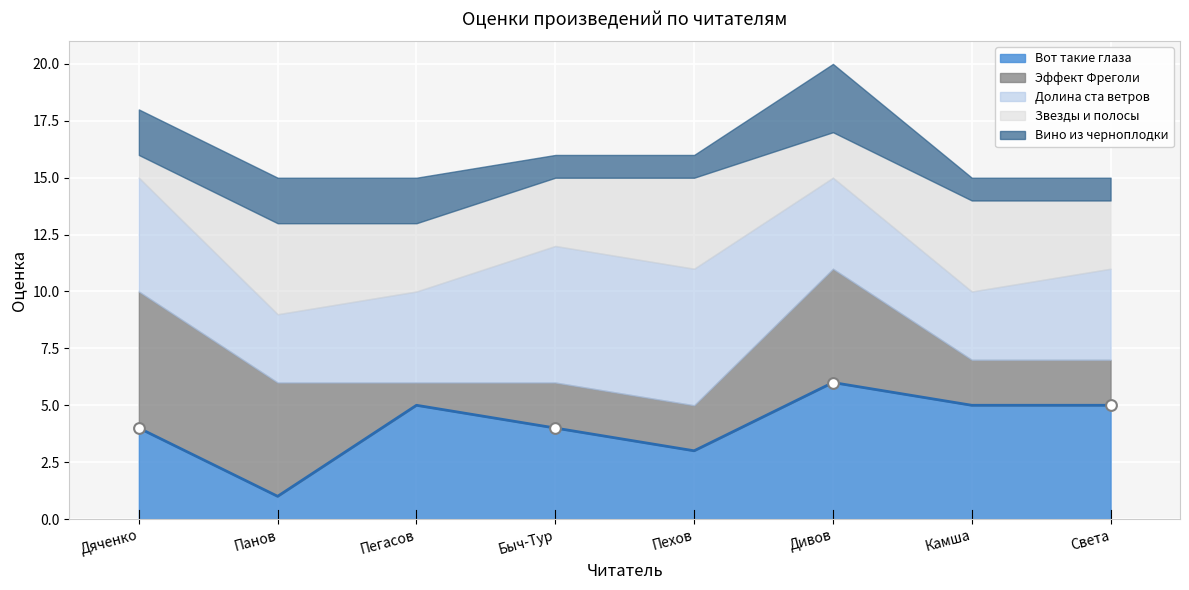

Which series has the widest spread of Y values?

Вот такие глаза